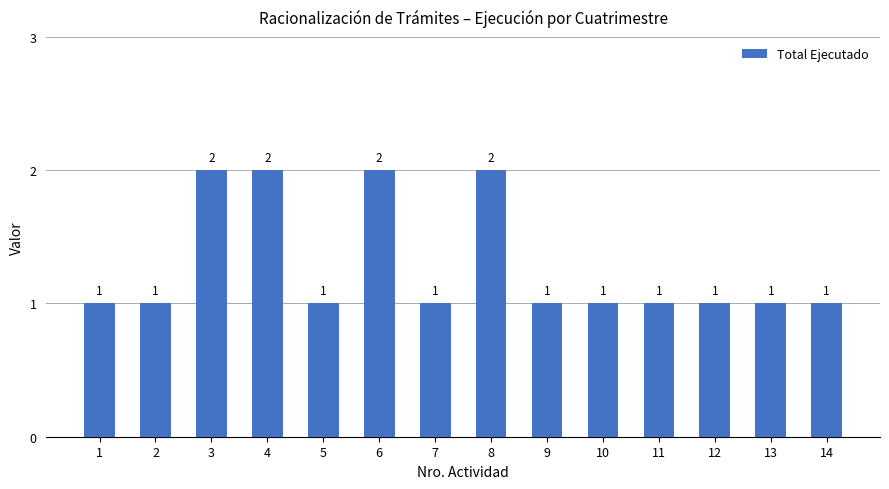

What is the sum of all values?

18